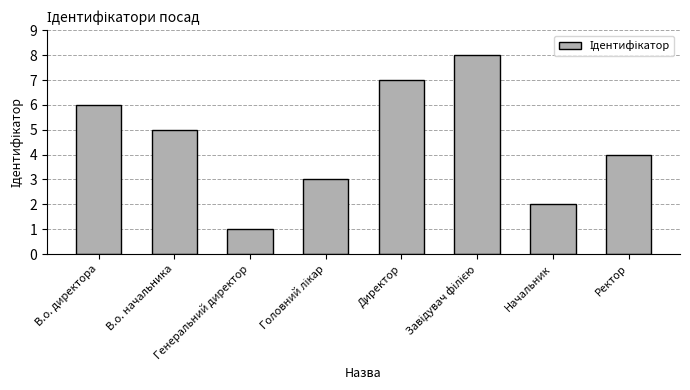

What is the label of the 8th bar from the right?

В.о. директора